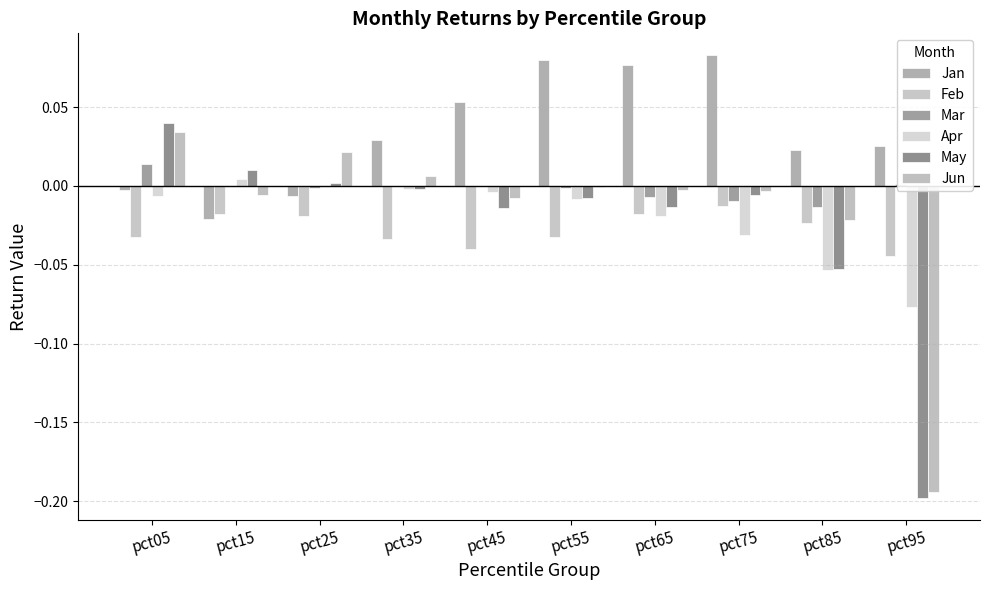

What are all the series names shown in the legend?

Jan, Feb, Mar, Apr, May, Jun